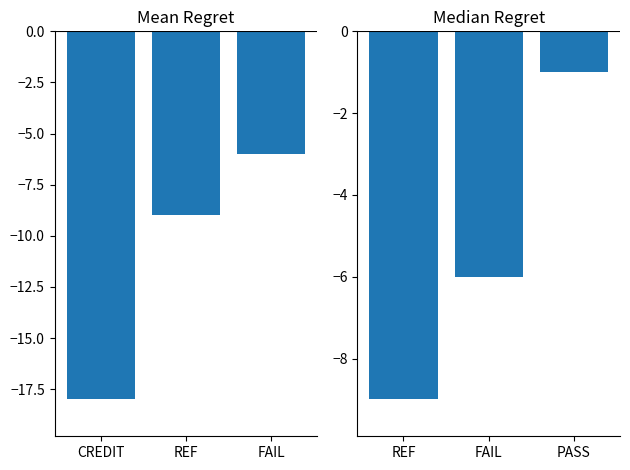

Are the bars horizontal?

No